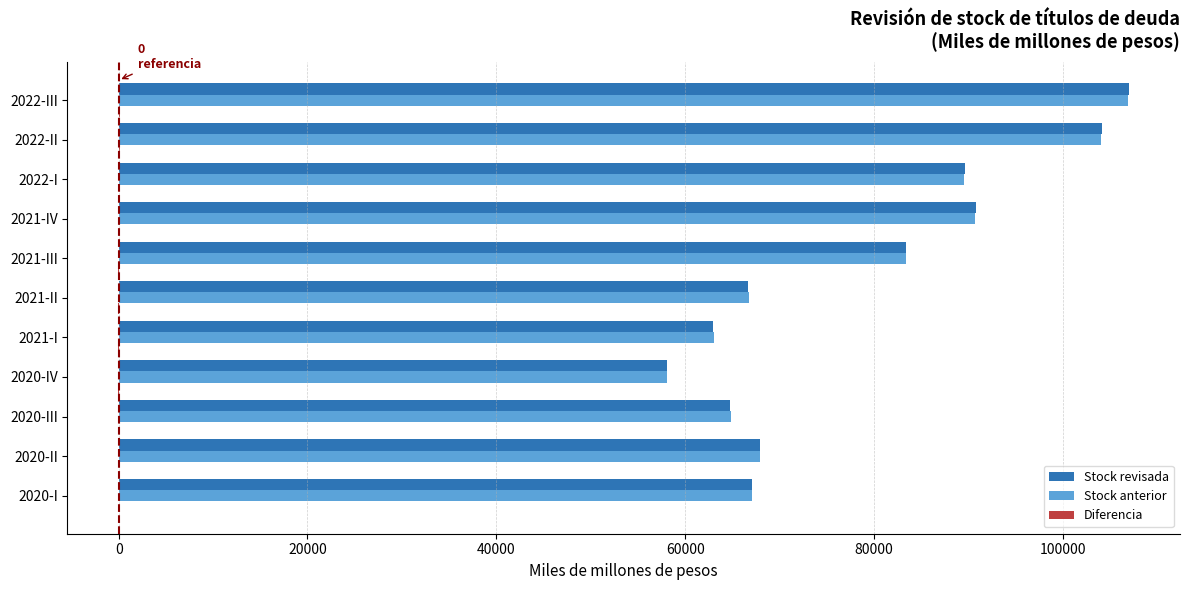

Which label corresponds to the largest value in the chart?

2022-III